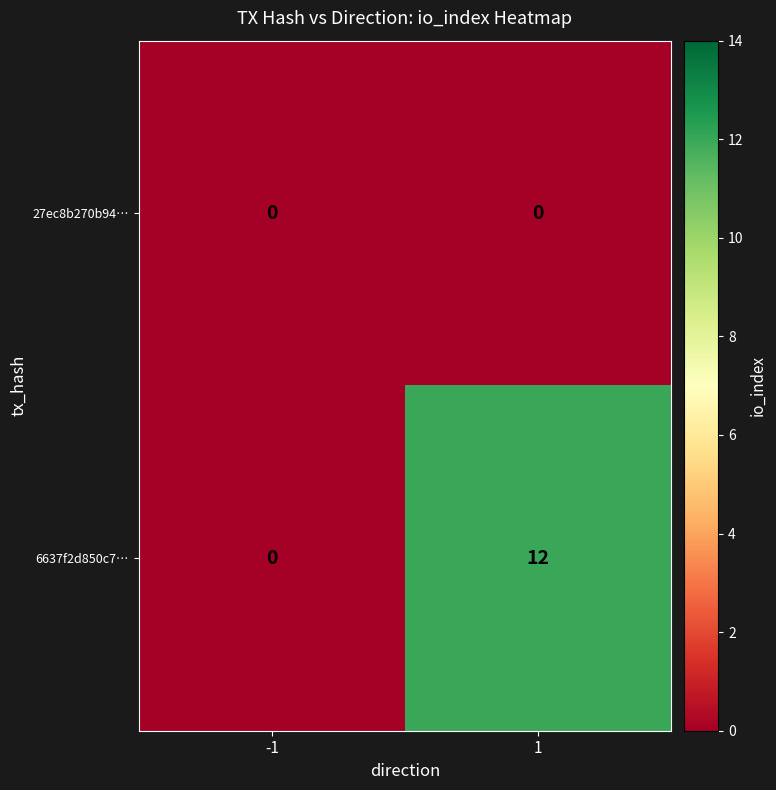

Count the number of data series in this chart.

2